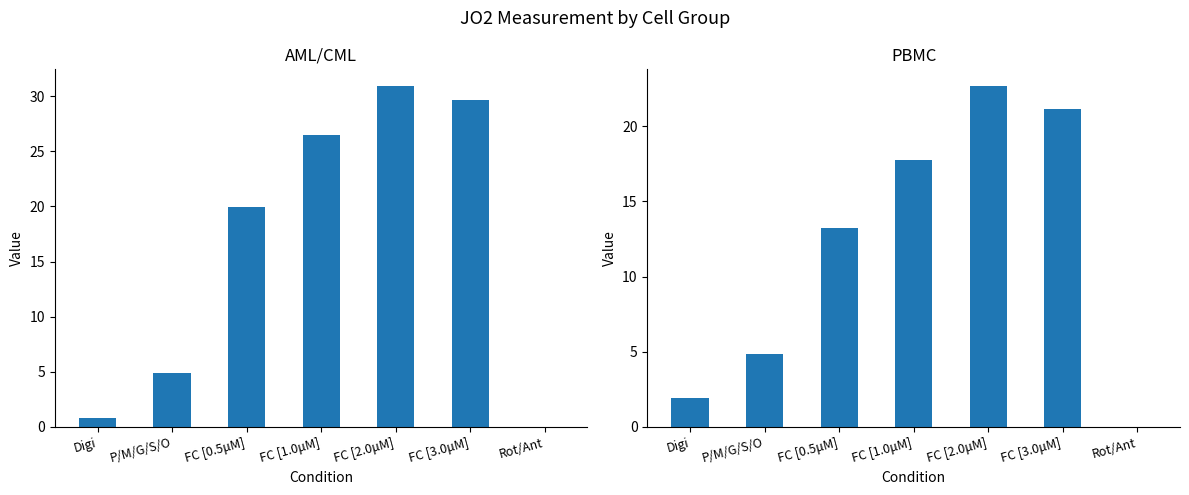

True or false: AML/CML has a value of 5.9 at FC [0.5μM].

False